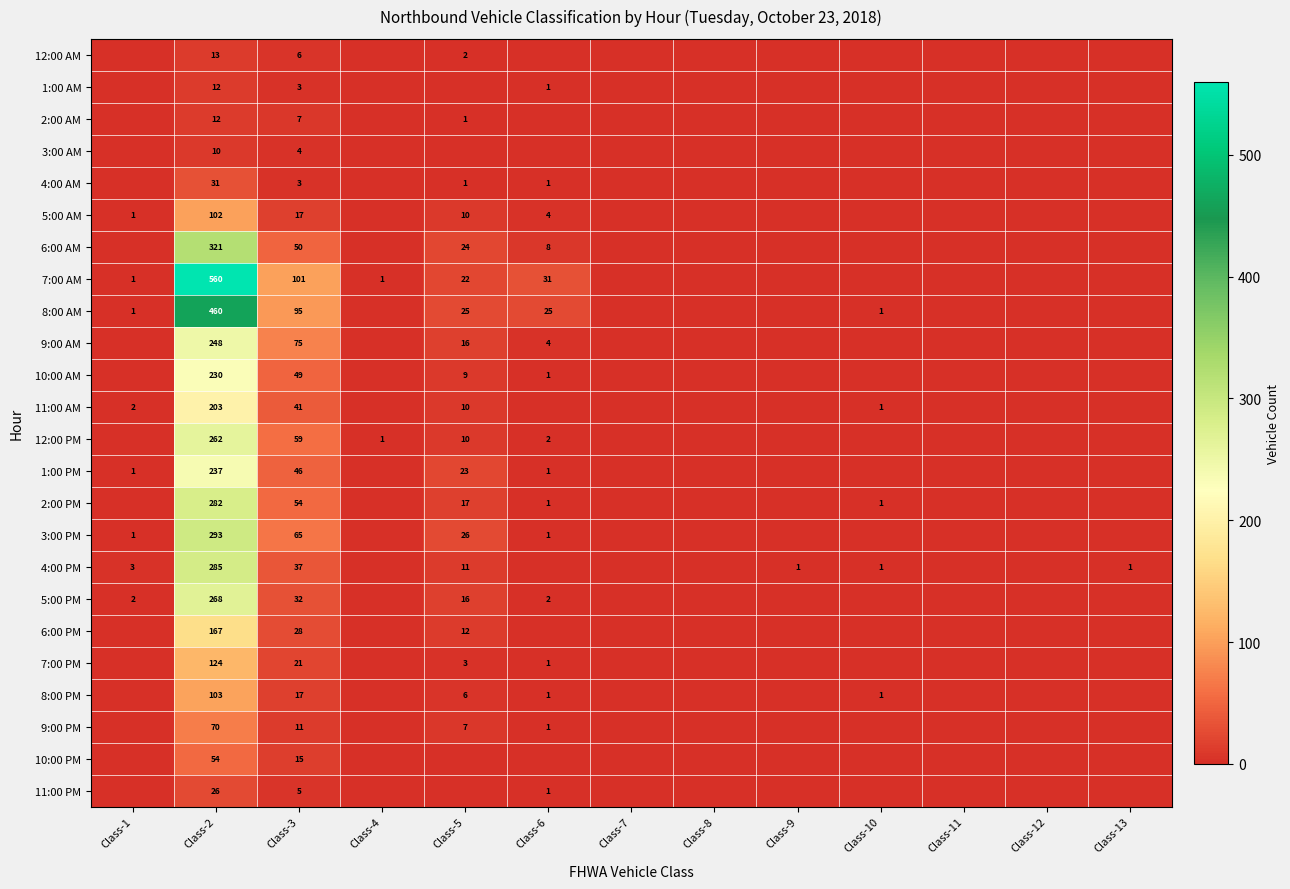

What is the difference between the highest and lowest values at Class-10?

1